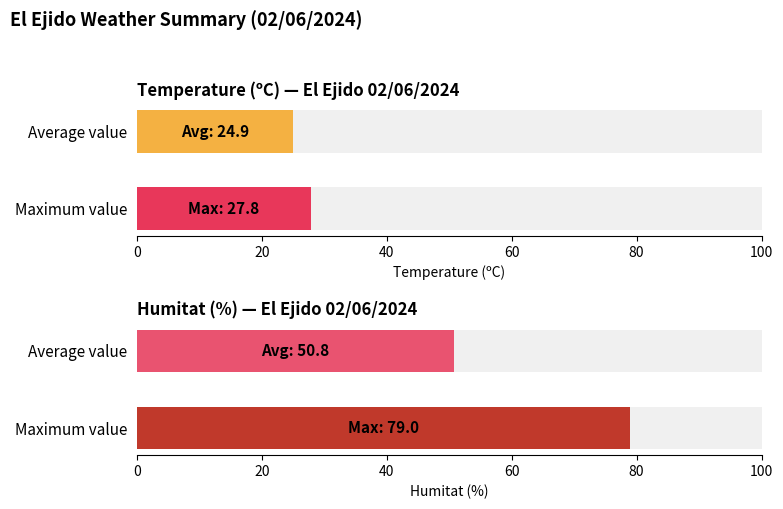

Count the number of data series in this chart.

2